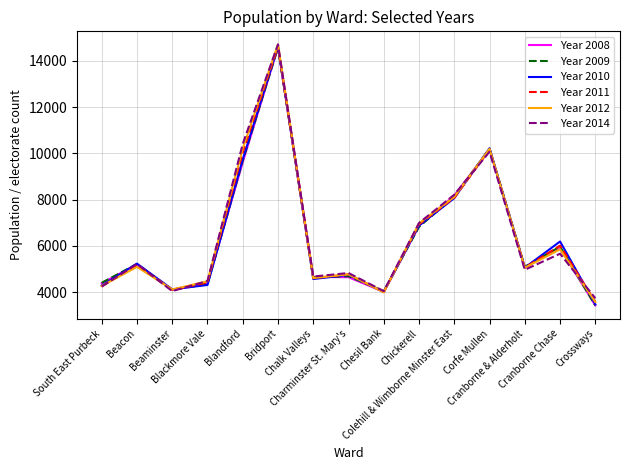

What are all the series names shown in the legend?

Year 2008, Year 2009, Year 2010, Year 2011, Year 2012, Year 2014